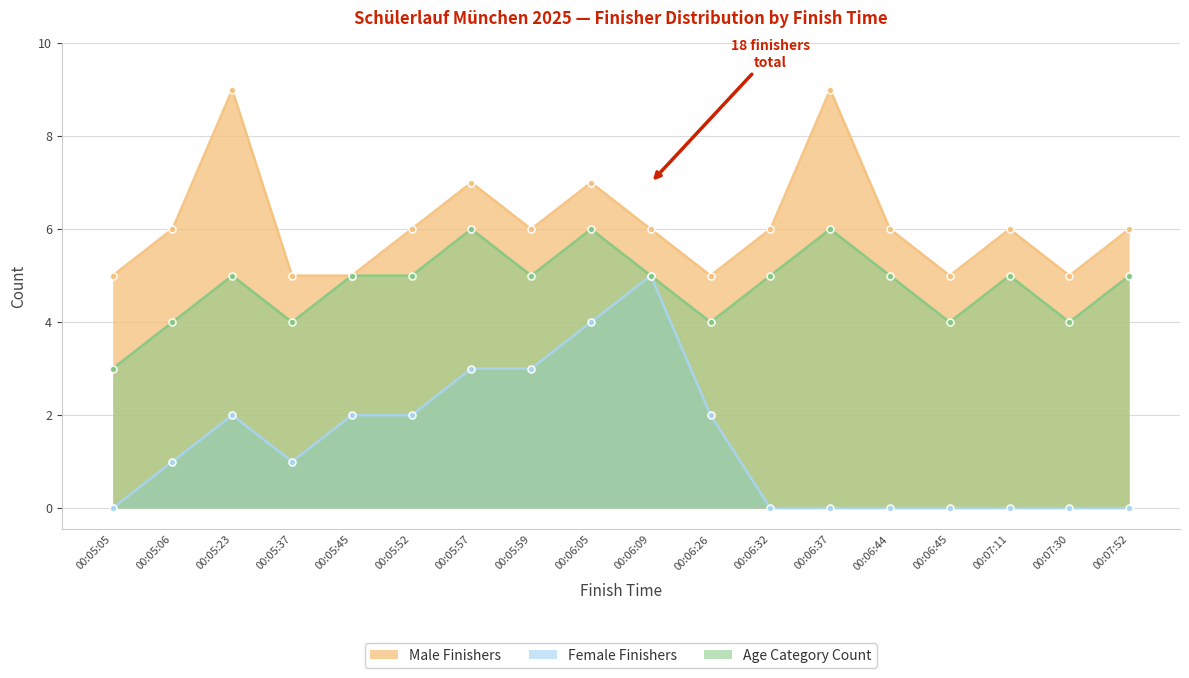

Reading left to right, what are all the values shown in this chart?

Male Finishers: 5	6	9	5	5	6	7	6	7	6	5	6	9	6	5	6	5	6
Female Finishers: 0	1	2	1	2	2	3	3	4	5	2	0	0	0	0	0	0	0
Age Category Count: 3	4	5	4	5	5	6	5	6	5	4	5	6	5	4	5	4	5